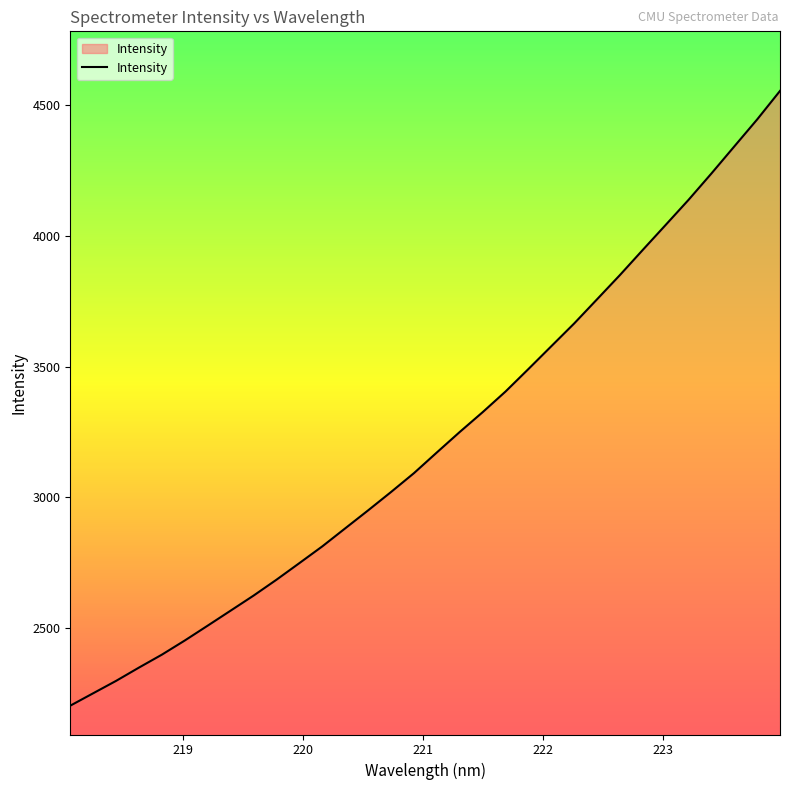

What is the greatest value displayed?

4553.9